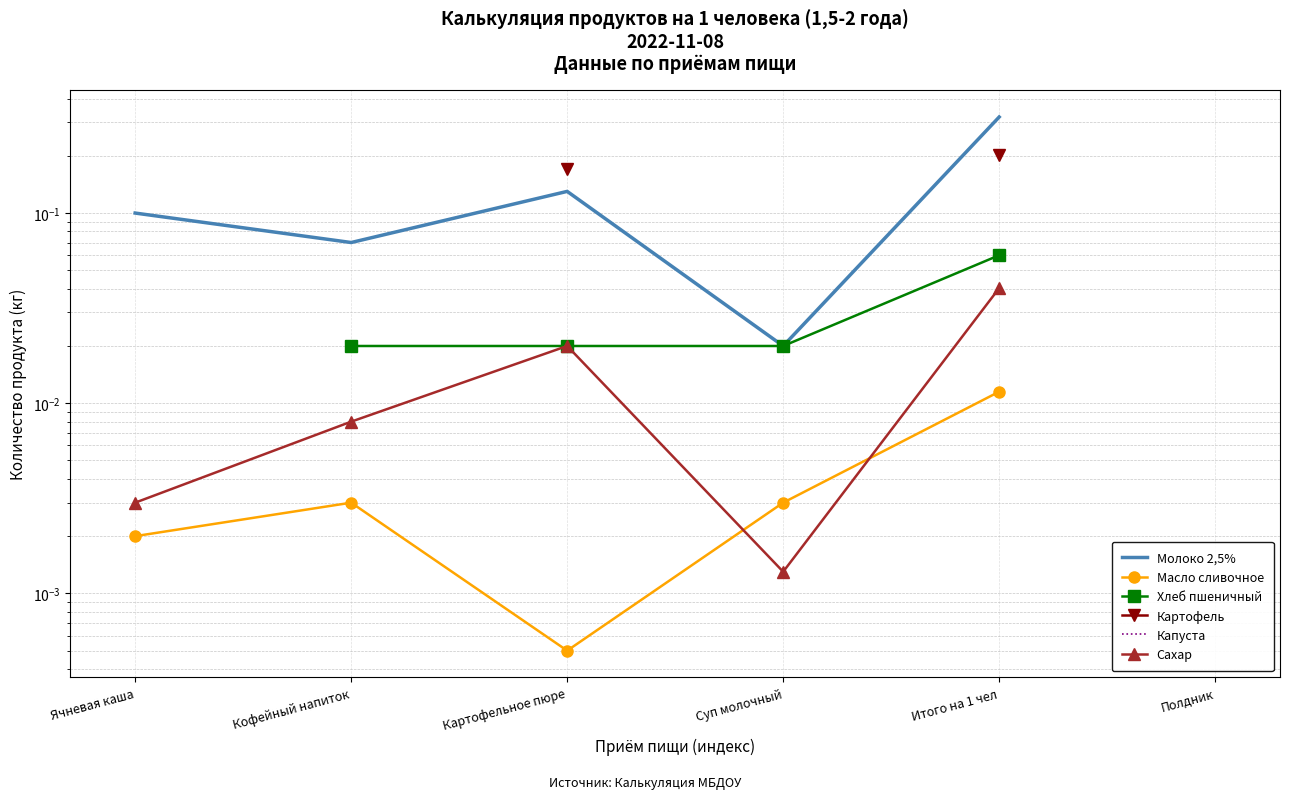

Count the number of data series in this chart.

6